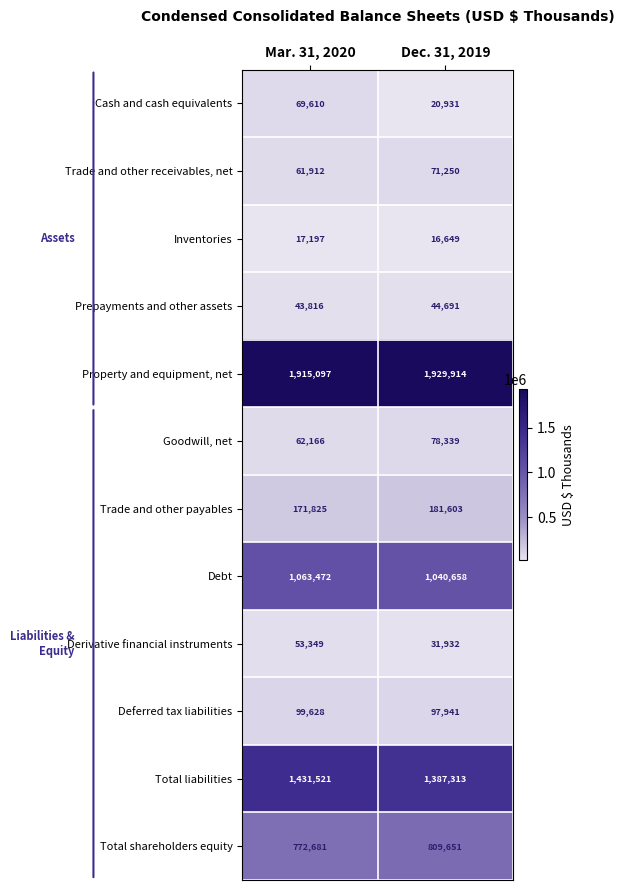

Reading left to right, what are all the values shown in this chart?

Cash and cash equivalents: 69610	20931
Trade and other receivables, net: 61912	71250
Inventories: 17197	16649
Prepayments and other assets: 43816	44691
Property and equipment, net: 1915097	1929914
Goodwill, net: 62166	78339
Trade and other payables: 171825	181603
Debt: 1063472	1040658
Derivative financial instruments: 53349	31932
Deferred tax liabilities: 99628	97941
Total liabilities: 1431521	1387313
Total shareholders equity: 772681	809651